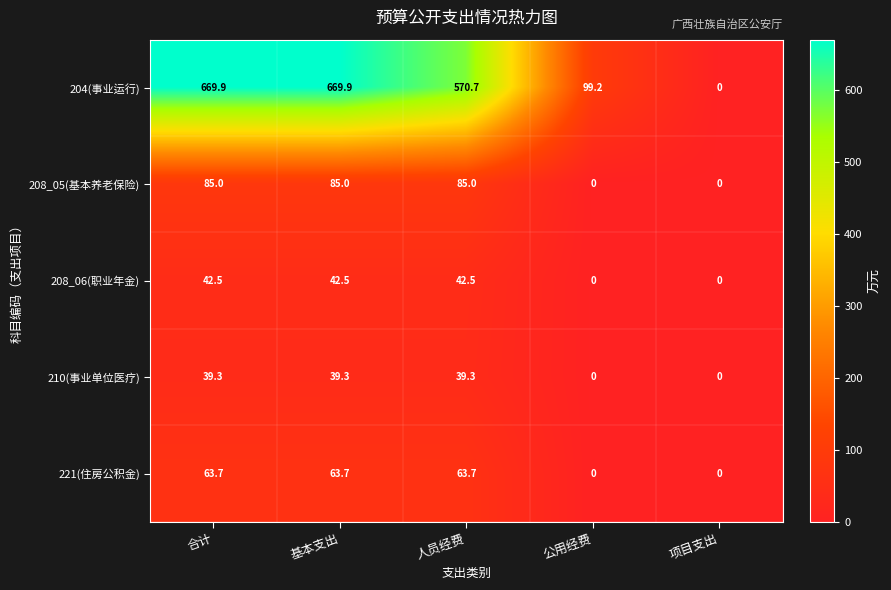

Rank the series at 基本支出 from highest to lowest value.

204(事业运行), 208_05(基本养老保险), 221(住房公积金), 208_06(职业年金), 210(事业单位医疗)